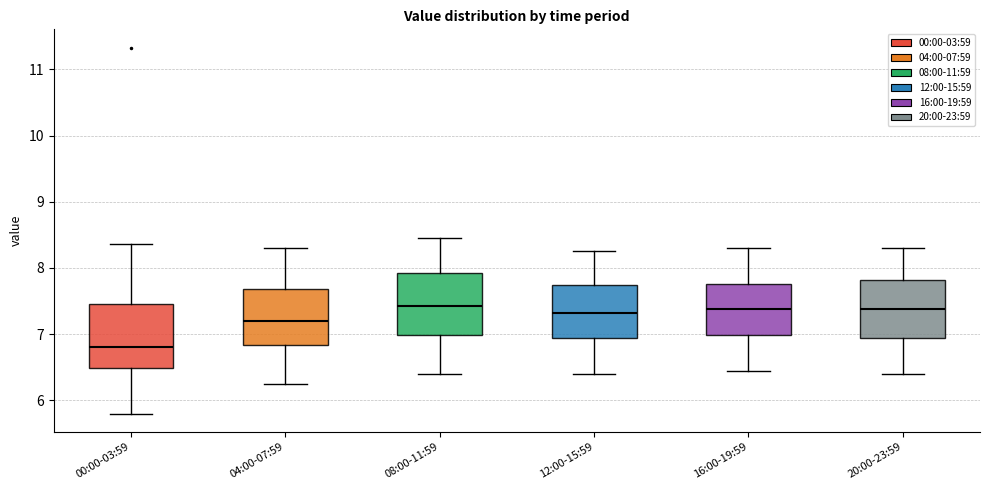

Where is the upper edge of the box for 16:00-19:59 on the y-axis? The values are not printed on the chart, so give them approximately, as read against the axis.

7.8